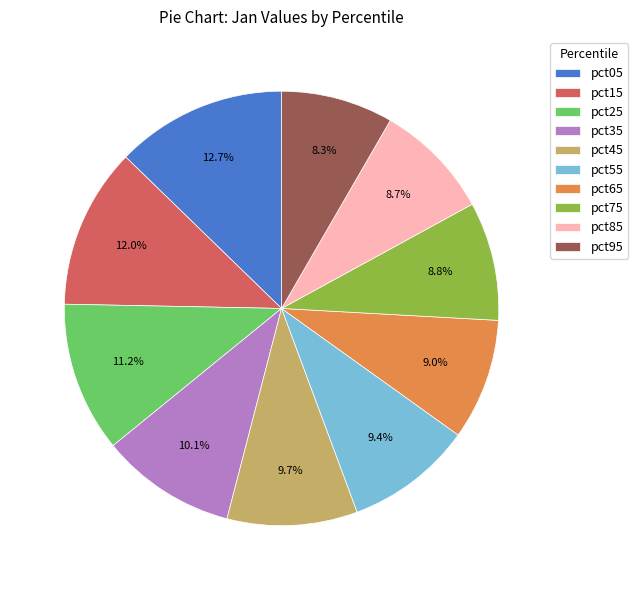

Is there any slice that represents more than half of the pie?

No